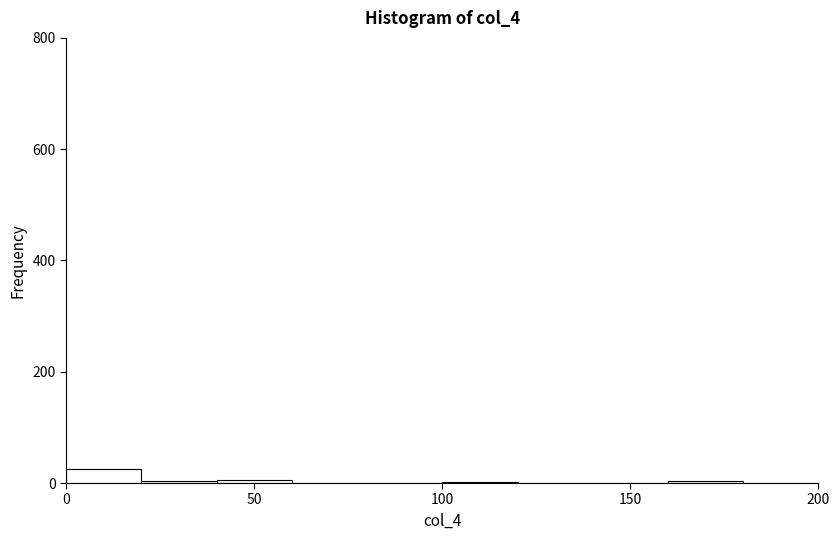

Reading left to right, transcribe this chart: for each bar, give the range it covers on the x-axis and its height. The values are not printed on the chart, so give them approximately, as read against the axis.

0 to 20: 20
20 to 40: under 20
40 to 60: under 20
60 to 80: 0
80 to 100: 0
100 to 120: under 20
120 to 140: 0
140 to 160: 0
160 to 180: under 20
180 to 200: 0